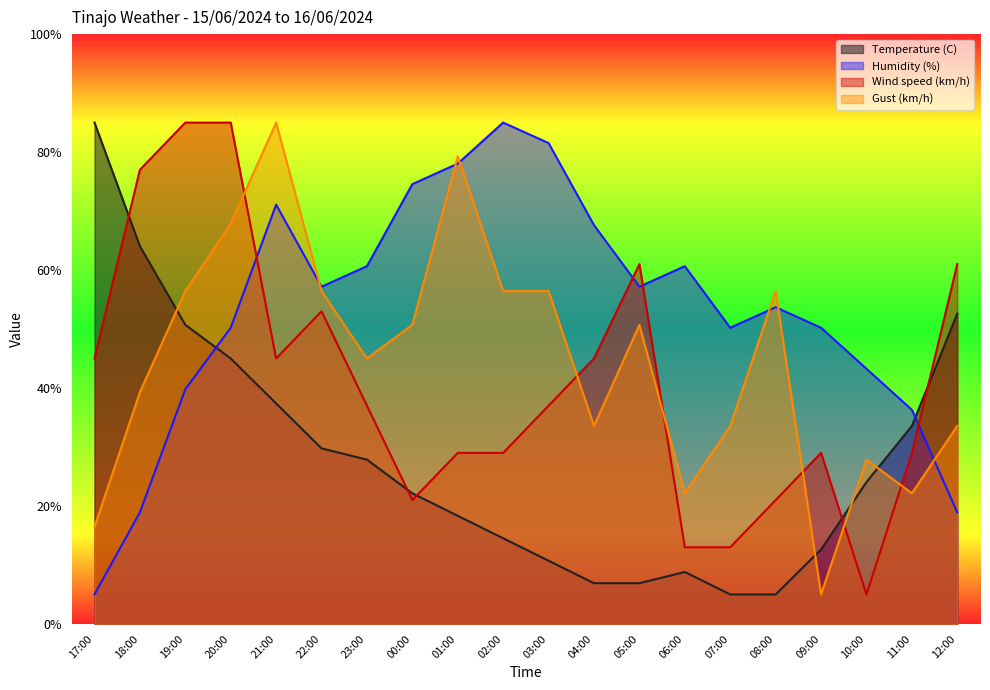

What are all the series names shown in the legend?

Temperature (C), Humidity (%), Wind speed (km/h), Gust (km/h)